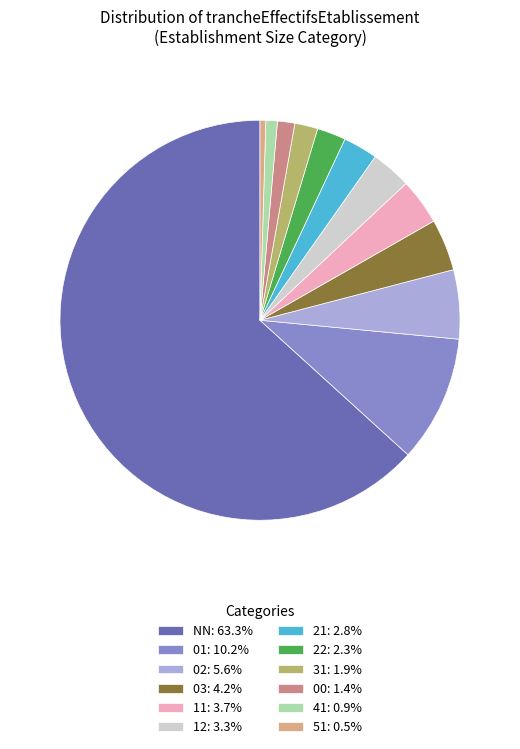

Count the number of slices in the pie.

12